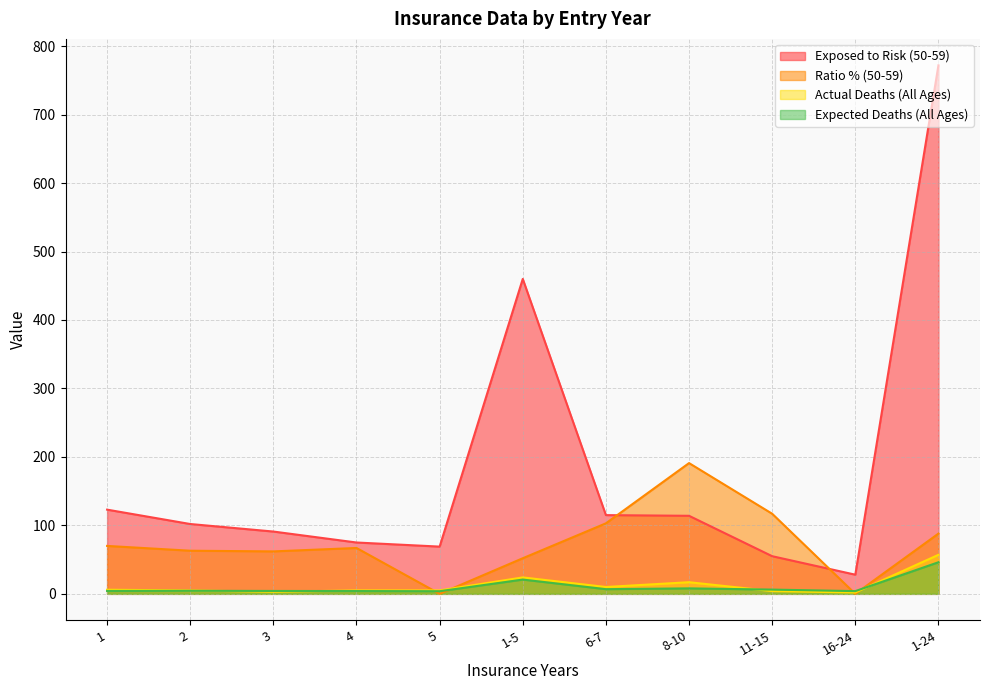

Which has a higher value, 4 or 6-7?

6-7